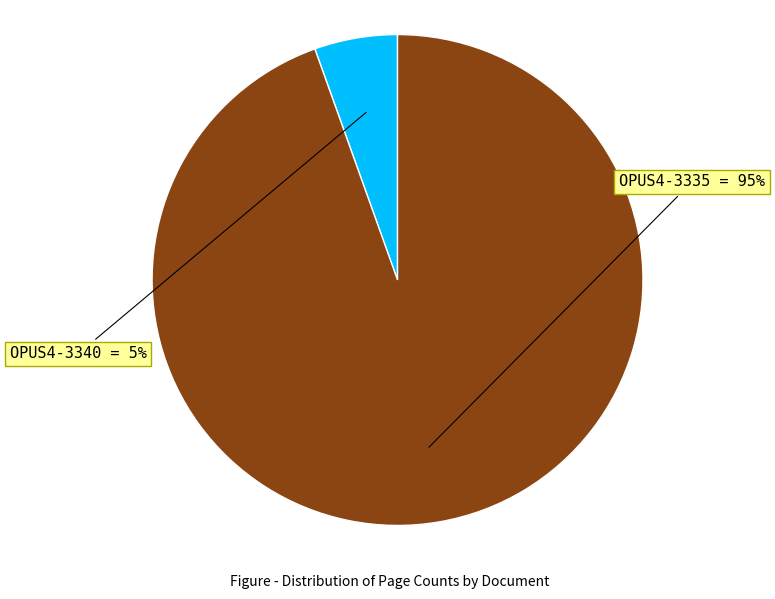

Does any single category account for the majority?

Yes